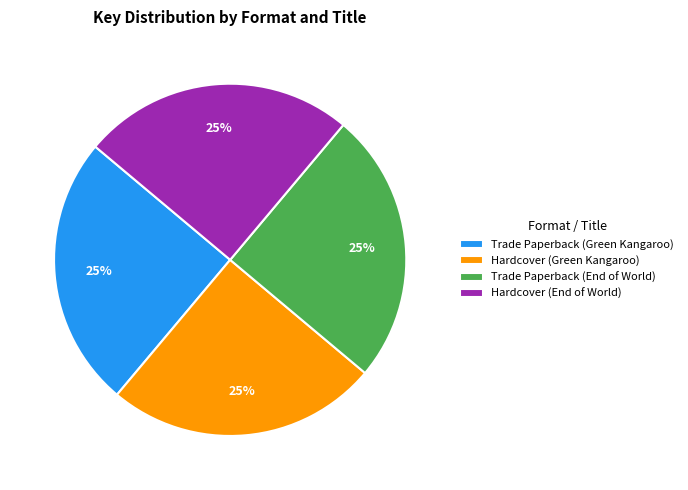

Approximately how many times larger is the value at Hardcover (End of World) compared to Hardcover (Green Kangaroo)?

1.0